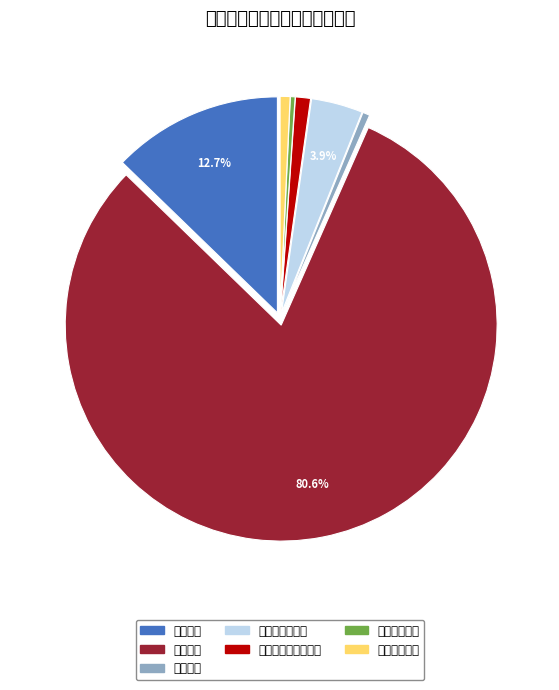

Which category has the biggest portion of the pie?

公路建设